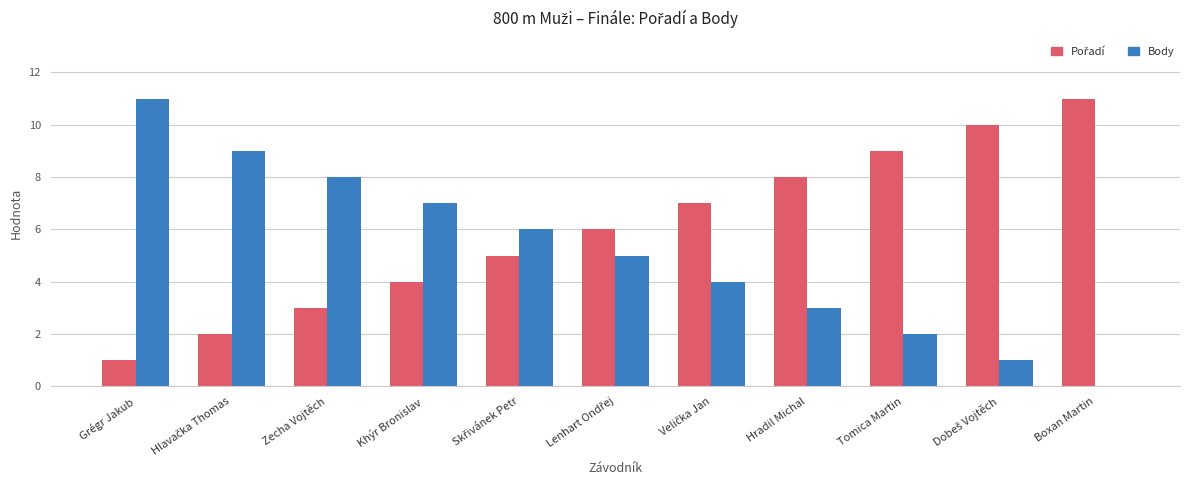

Does the chart contain stacked bars?

No